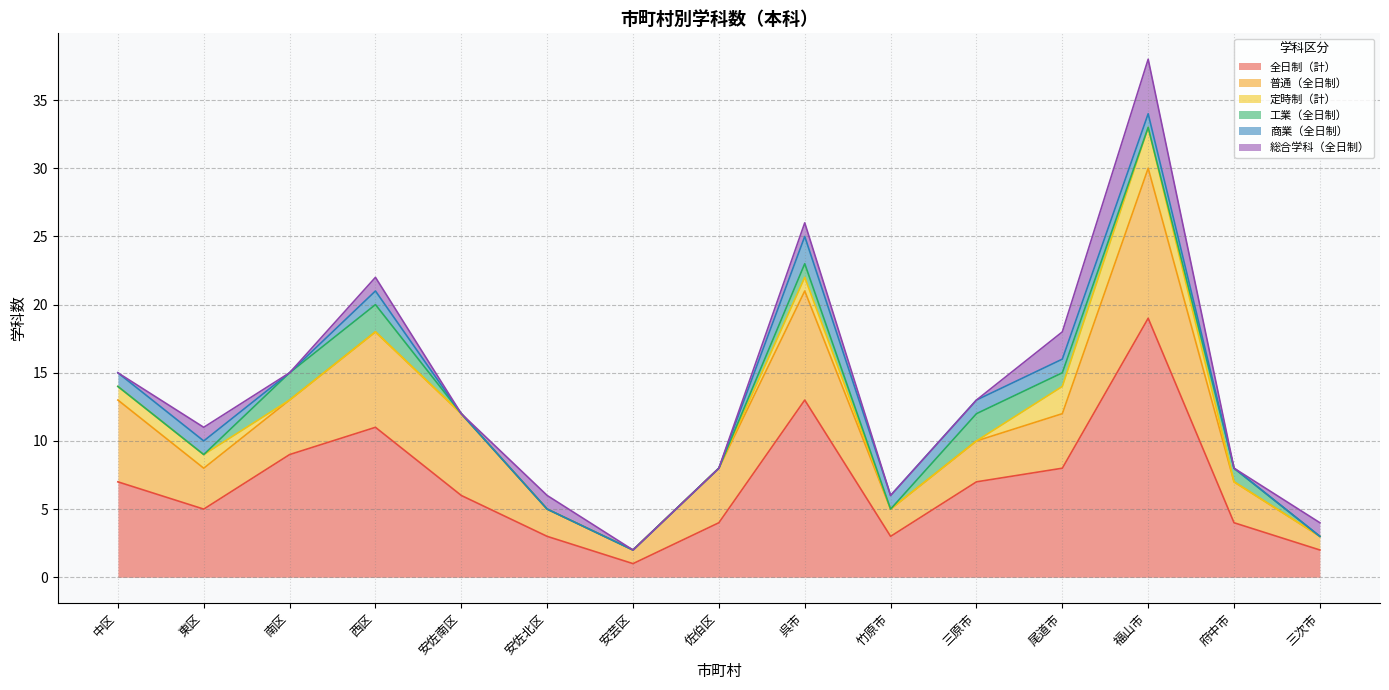

At which category is the sum across all series the highest?

福山市